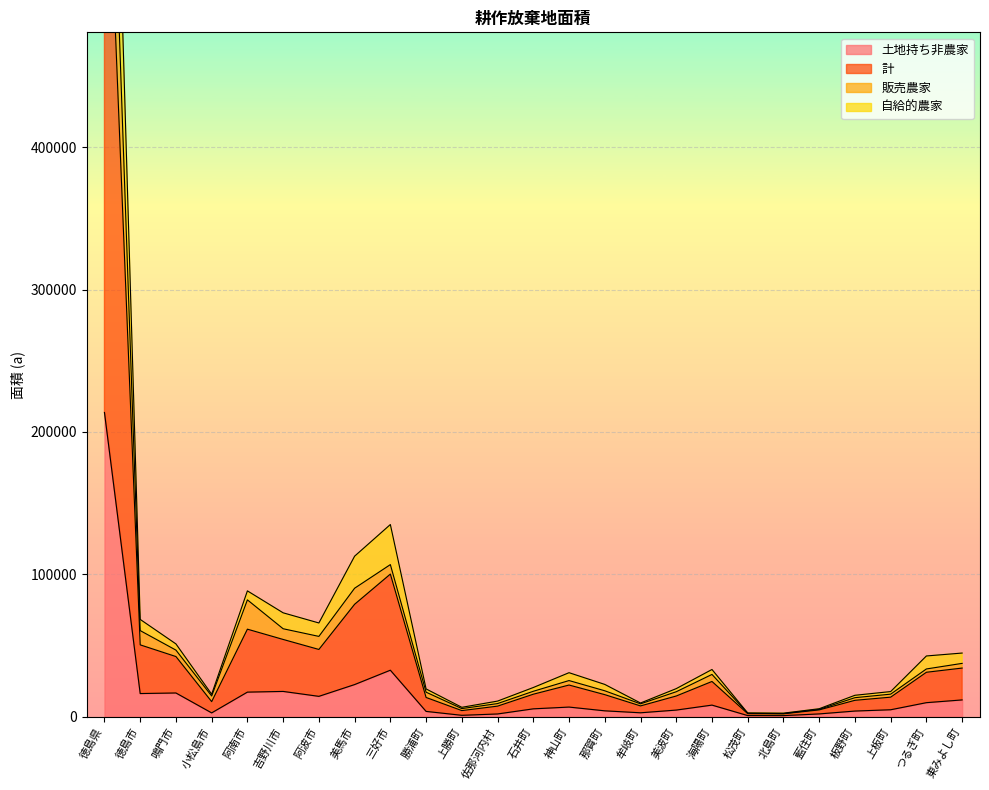

How many lines are shown in the chart?

4